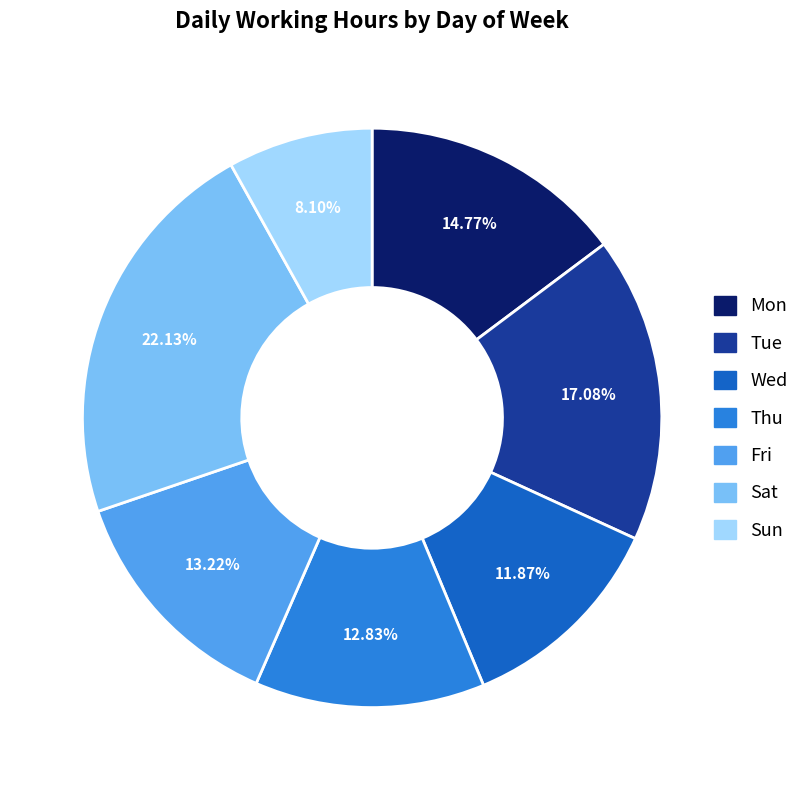

Combined, do Mon and Fri account for over 50%?

No